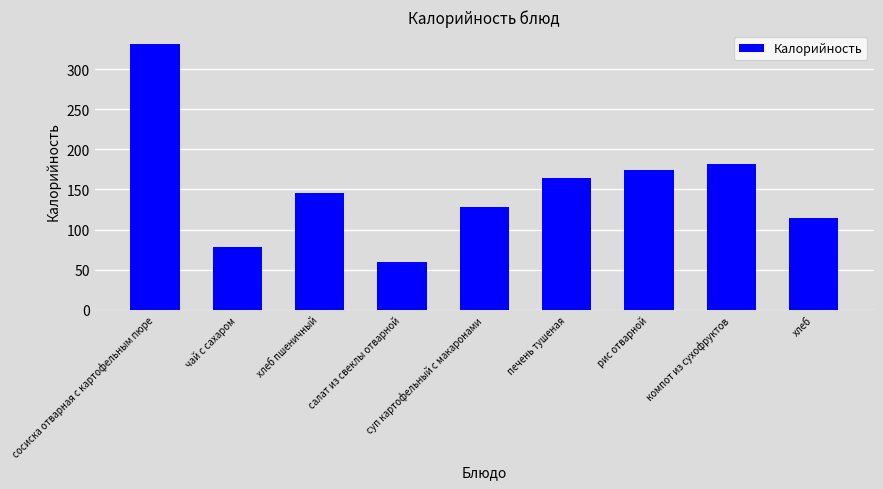

What is the change in value from салат из свеклы отварной to компот из сухофруктов?

+122.0